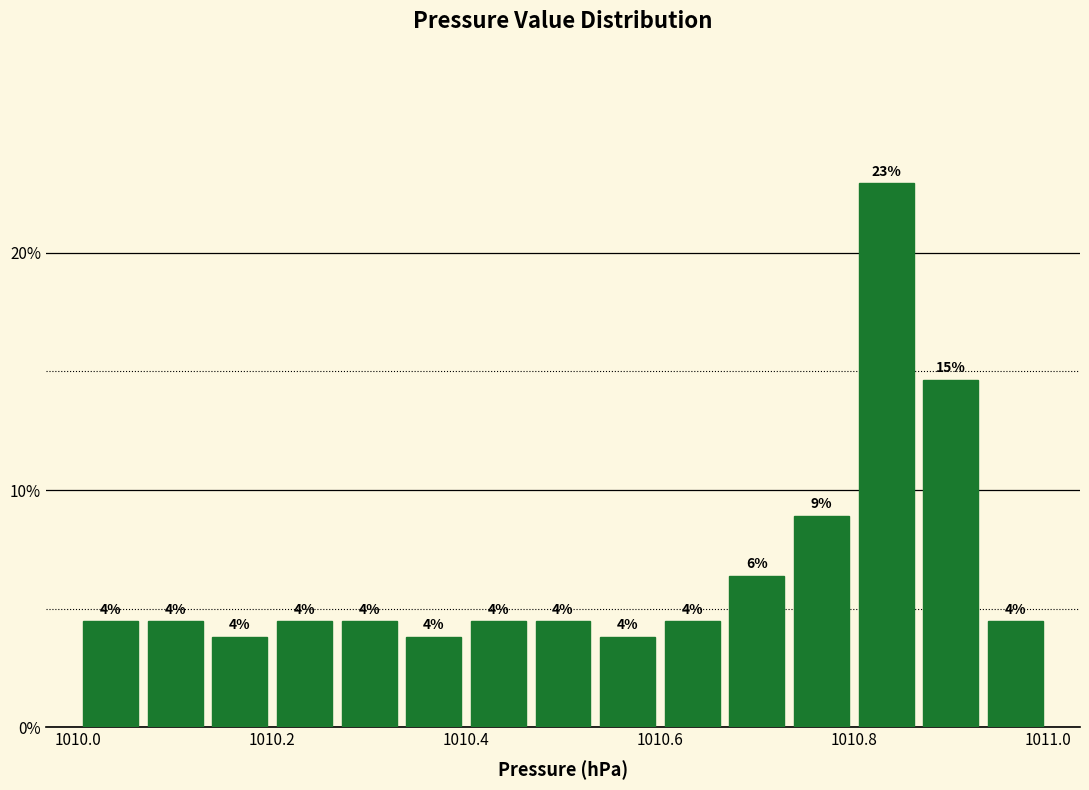

Read against the x-axis, roughly where is the centre of the tallest bar?

1010.84